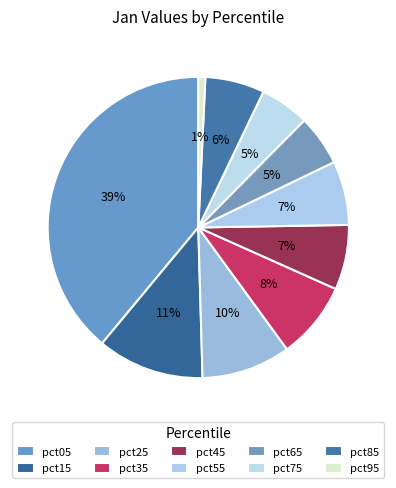

What percentage is the pct05 slice, to the nearest percent?

39%